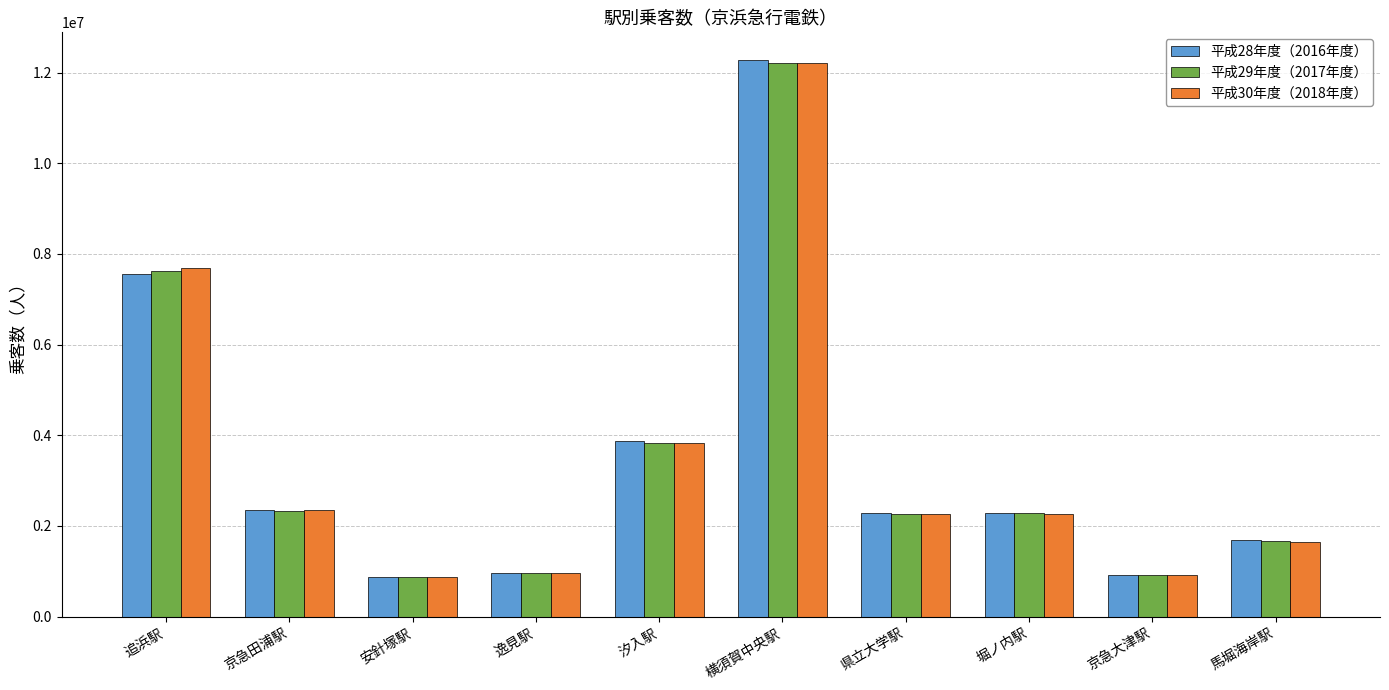

Where is 平成29年度（2017年度） nearest to the value 6542129?

追浜駅